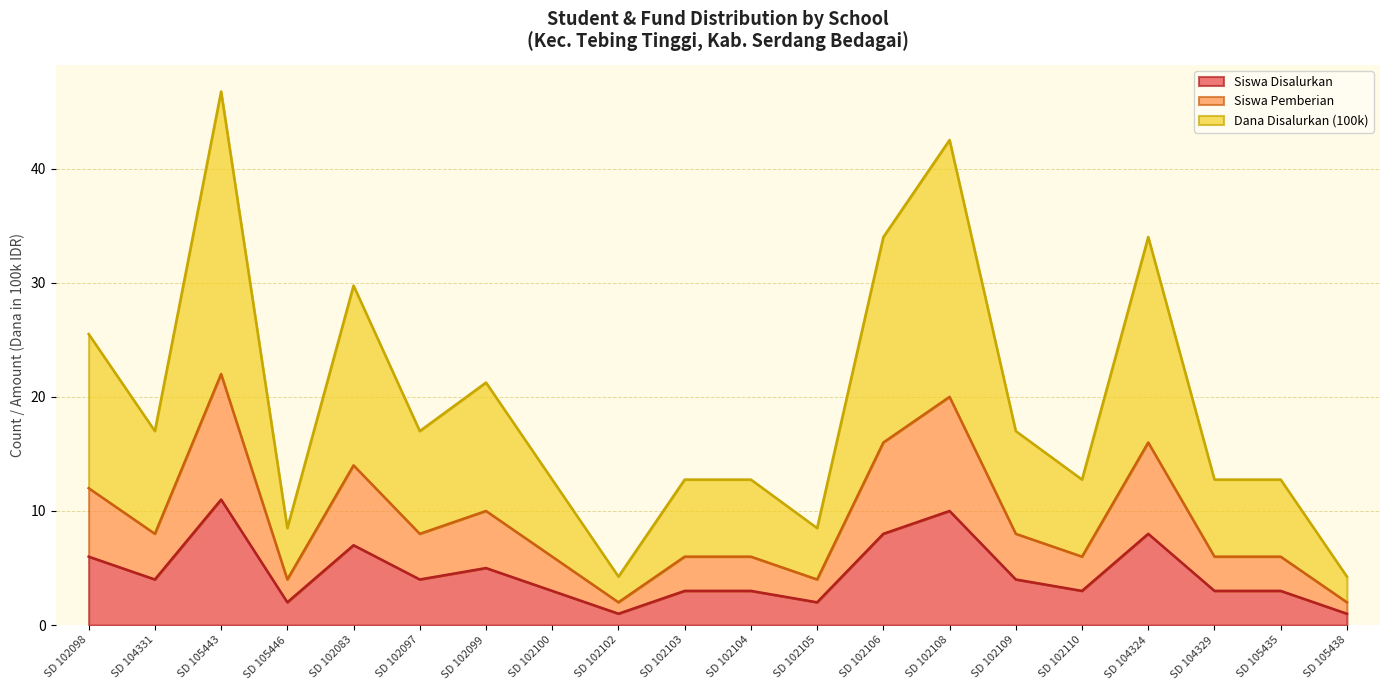

Is it true that Siswa Pemberian equals 9.3 at SD 102083?

False